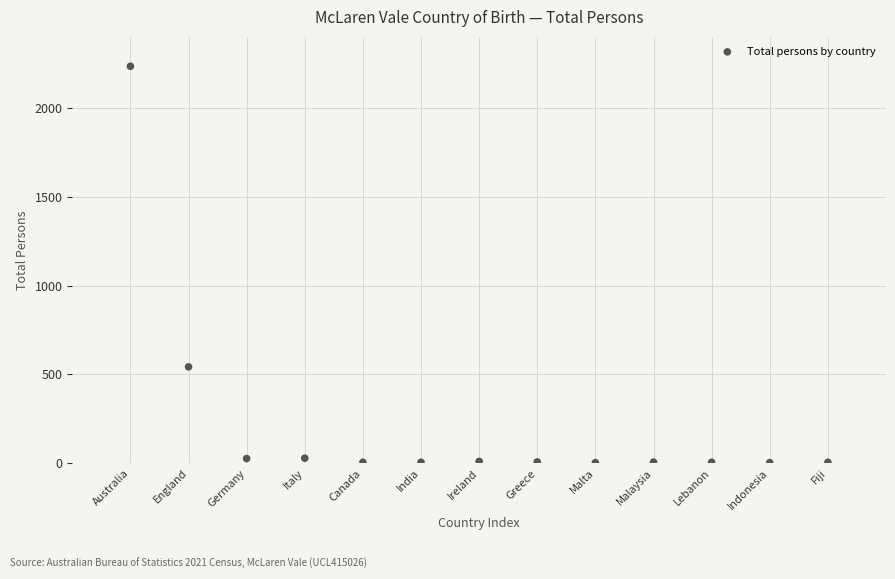

What Y value in the scatter plot is closest to 1118?

542